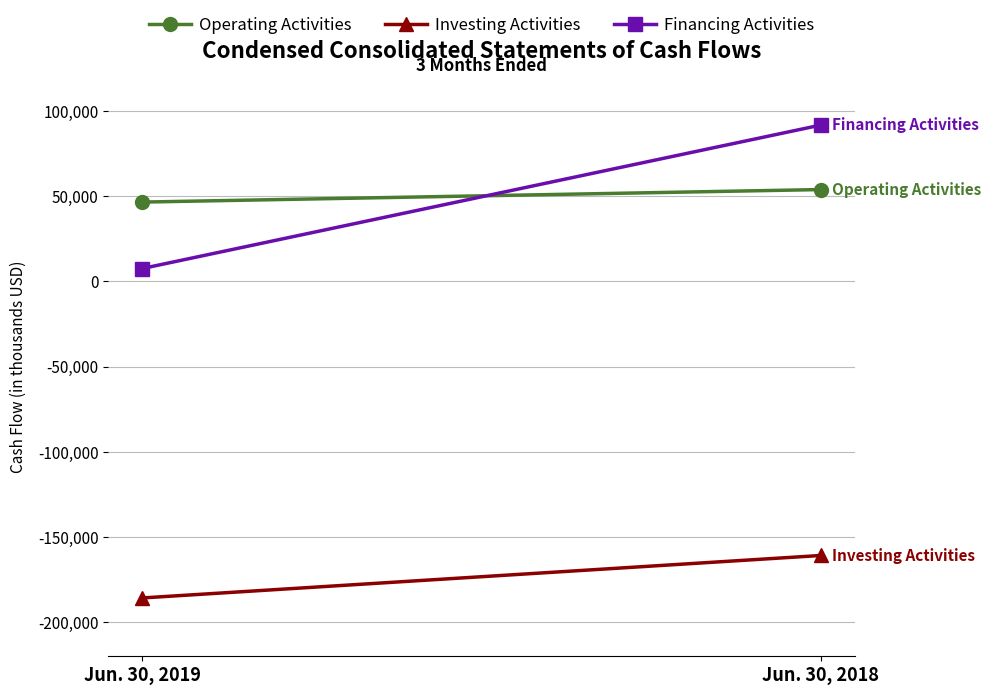

How many categories are shown in the chart?

2